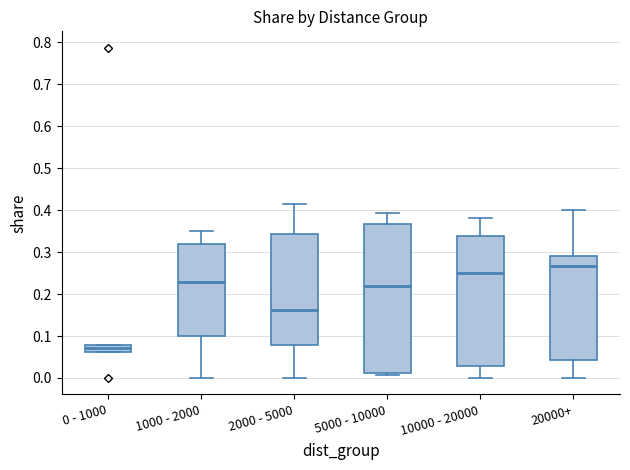

Where does the median line of the box for 20000+ sit on the y-axis? The values are not printed on the chart, so give them approximately, as read against the axis.

0.27